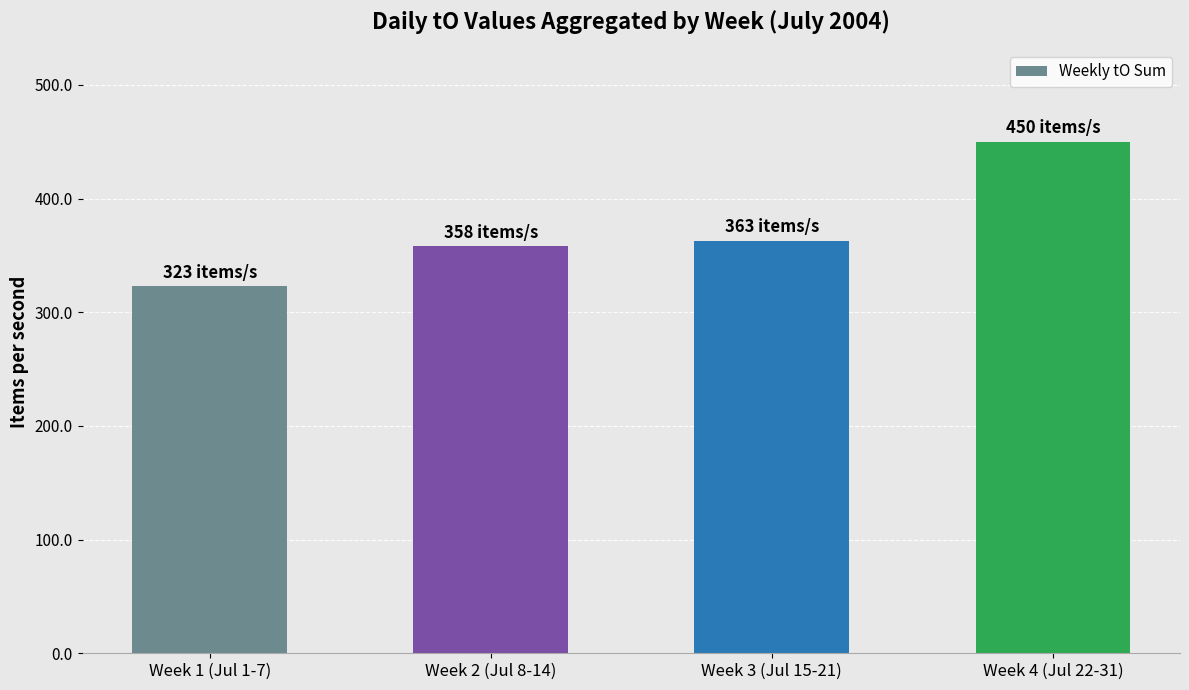

Which label corresponds to the largest value in the chart?

Week 4 (Jul 22-31)